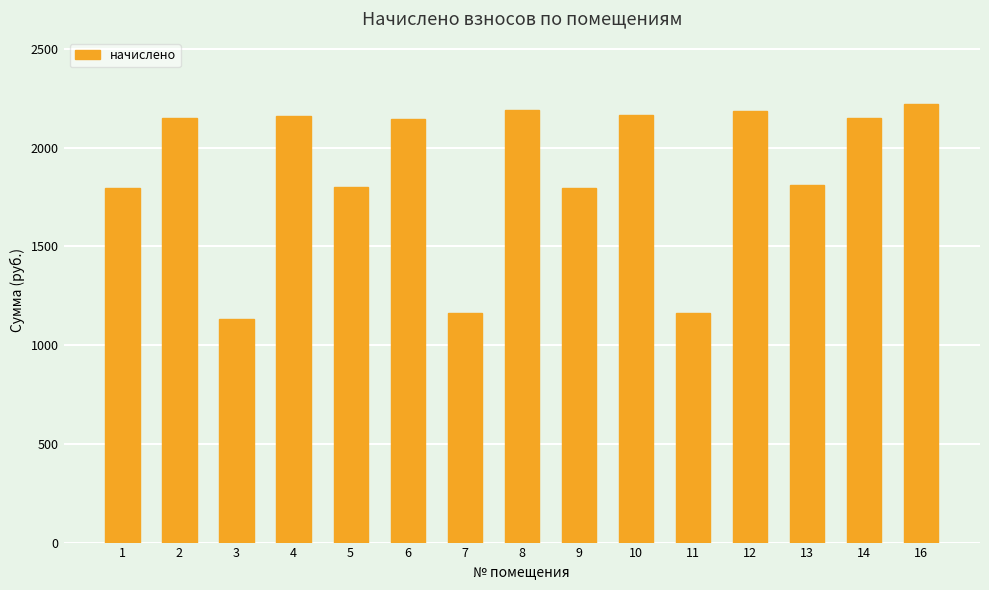

True or false: the data shows 2638.6 at 9.

False